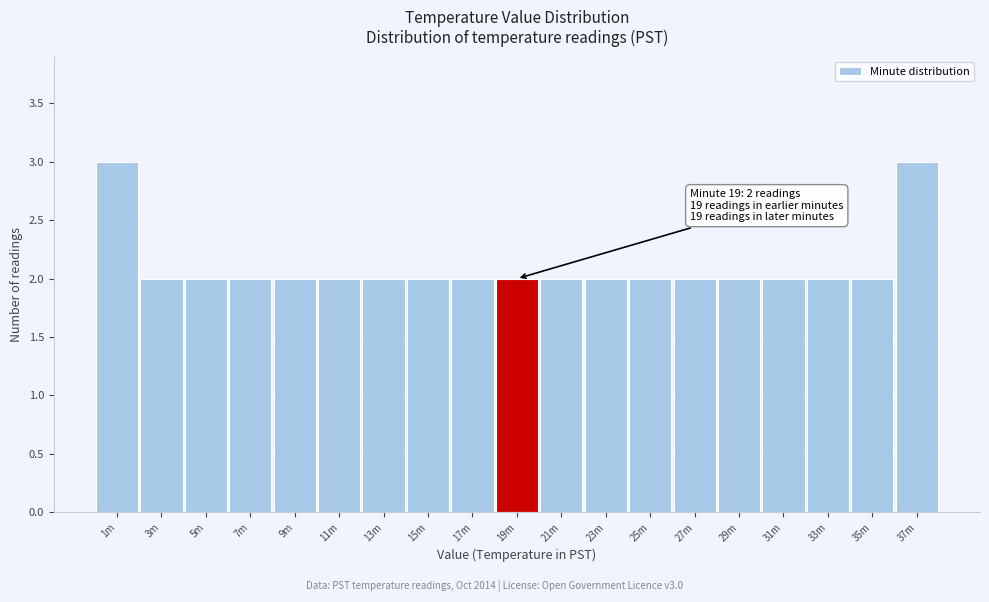

Reading right to left, transcribe all the data shown in this chart.

3	2	2	2	2	2	2	2	2	2	2	2	2	2	2	2	2	2	3